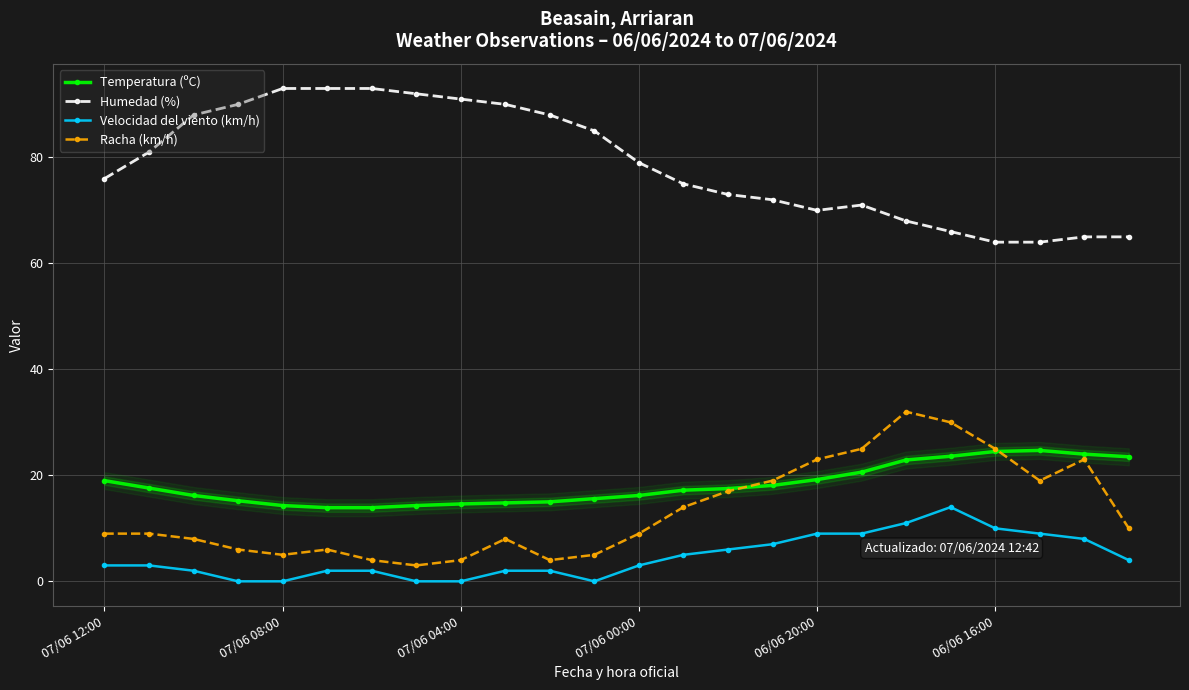

True or false: Humedad (%) and Velocidad del viento (km/h) cross at least once.

False